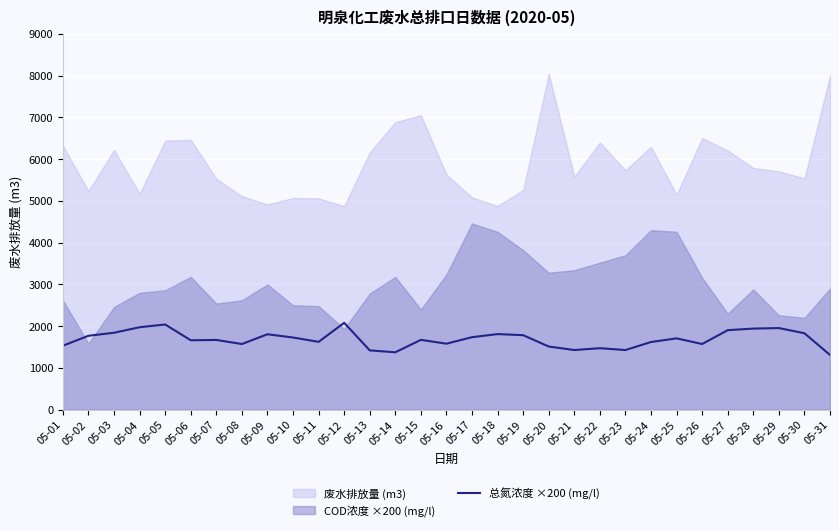

How many categories are shown in the chart?

31